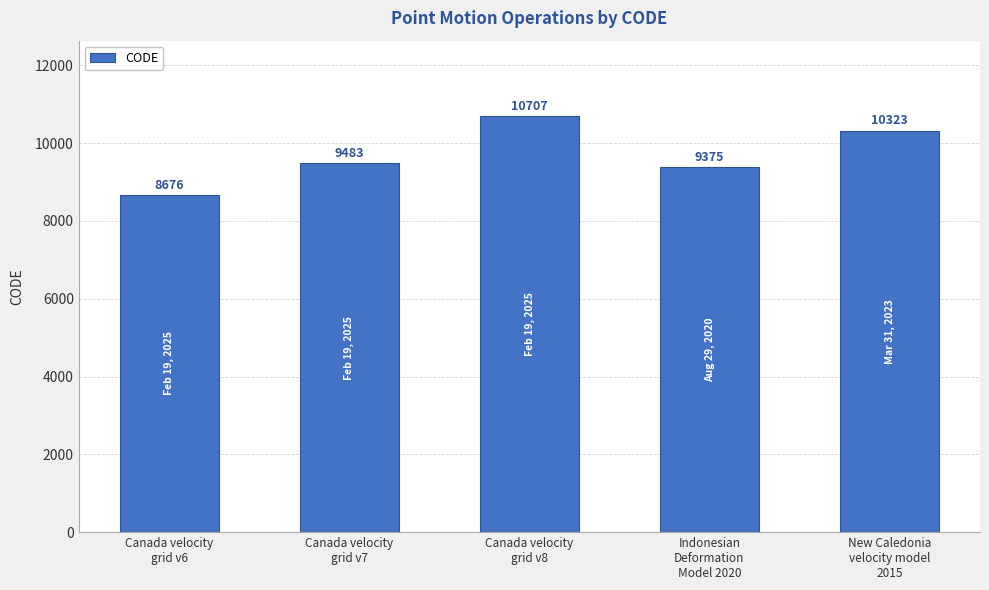

What is the sum of the values at Indonesian
Deformation
Model 2020 and Canada velocity
grid v6?

18051